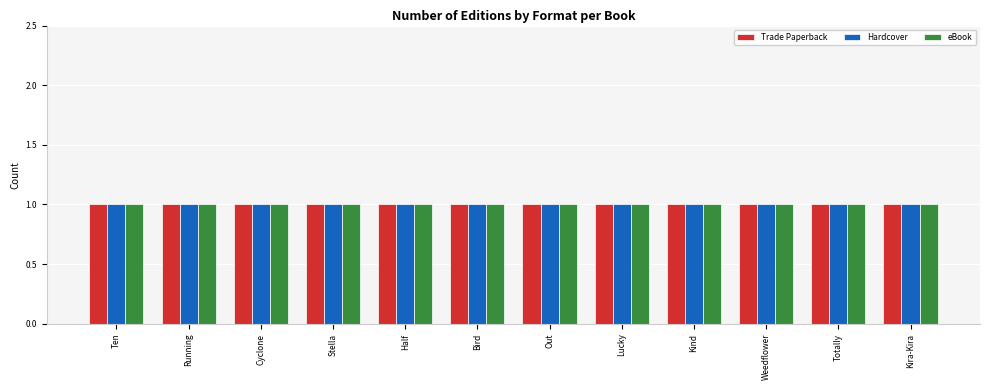

How many bars are there in total?

36